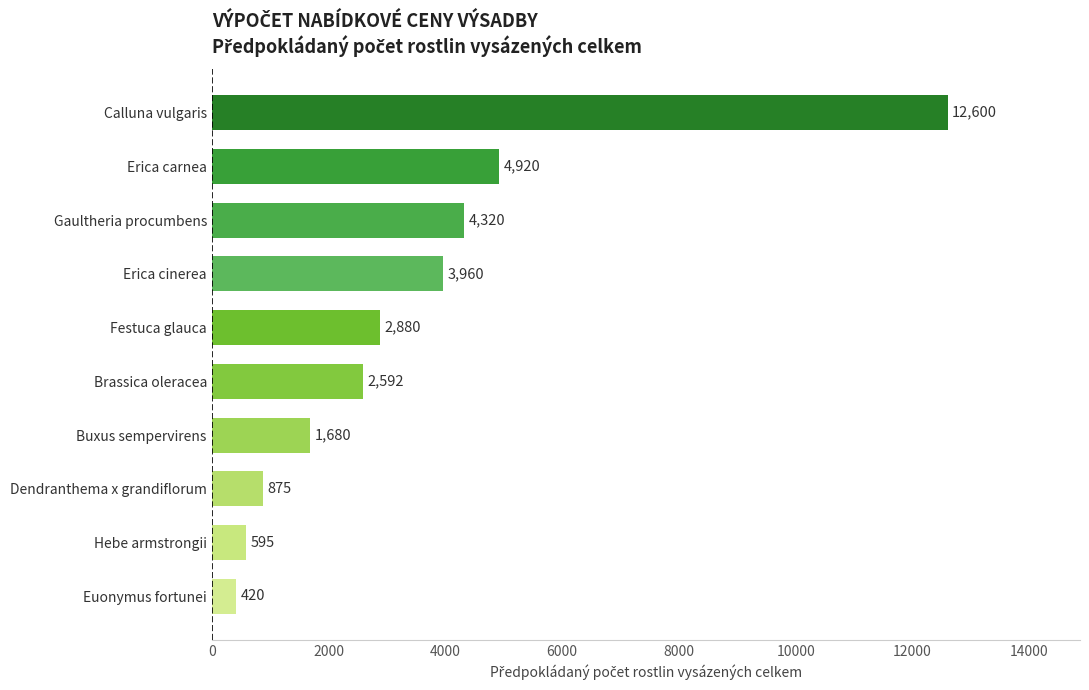

Between Festuca glauca and Dendranthema x grandiflorum, which is larger?

Festuca glauca